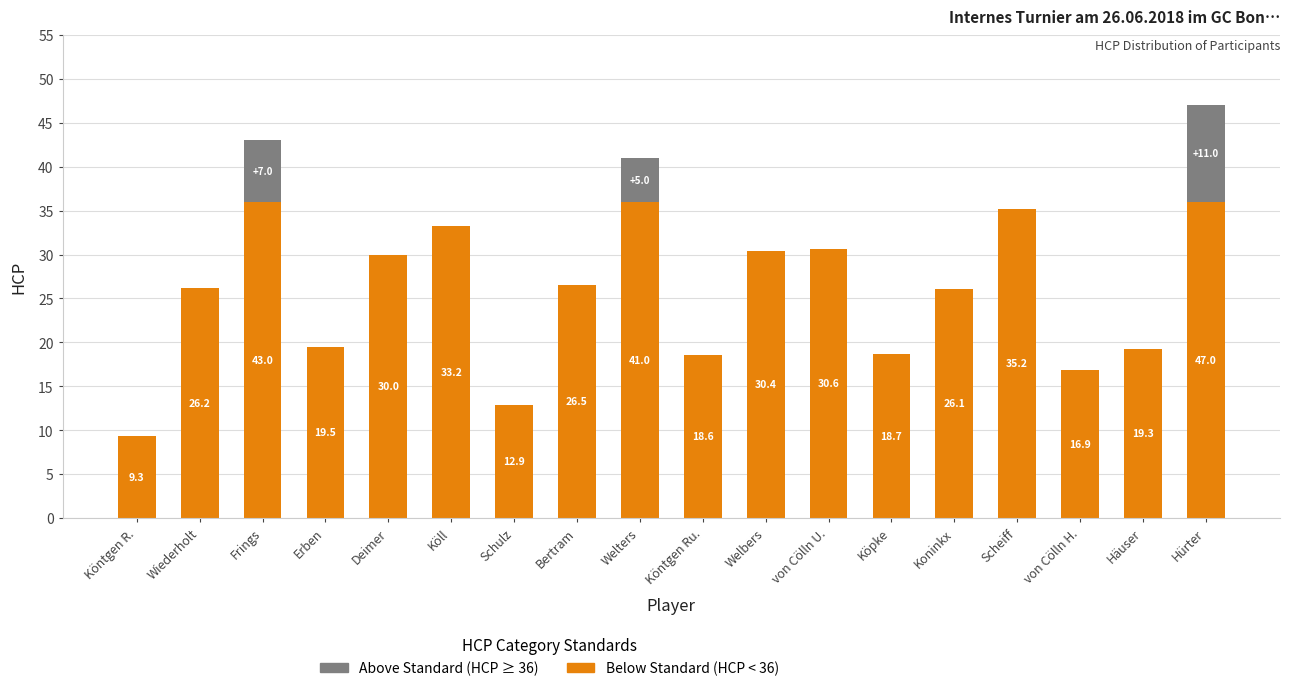

How many series are shown in this chart?

2